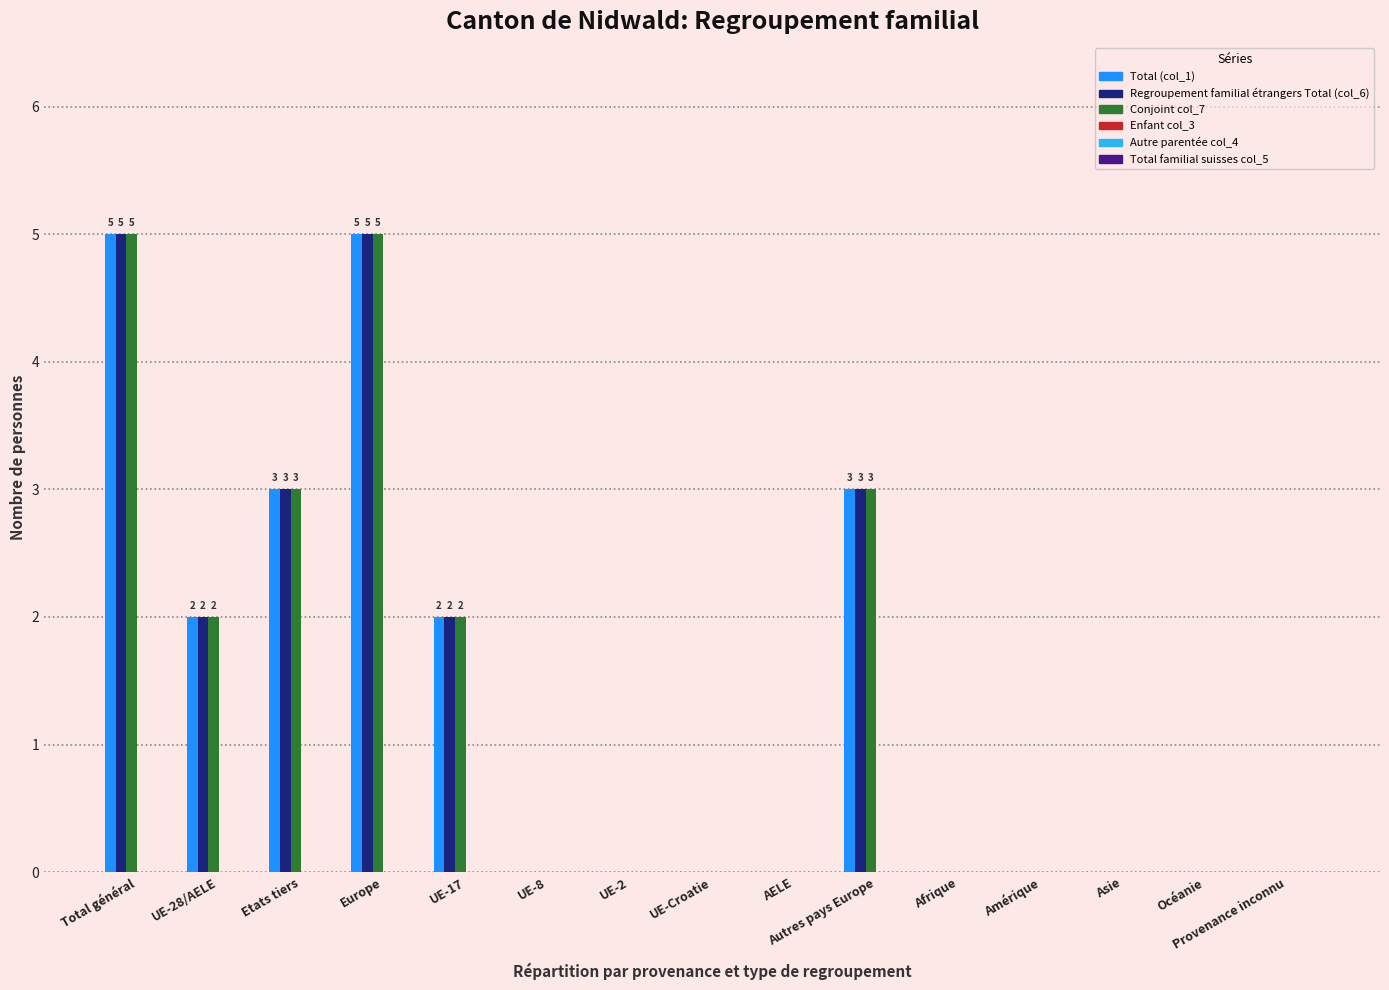

Is it true that Conjoint col_7 equals 0 at UE-8?

True